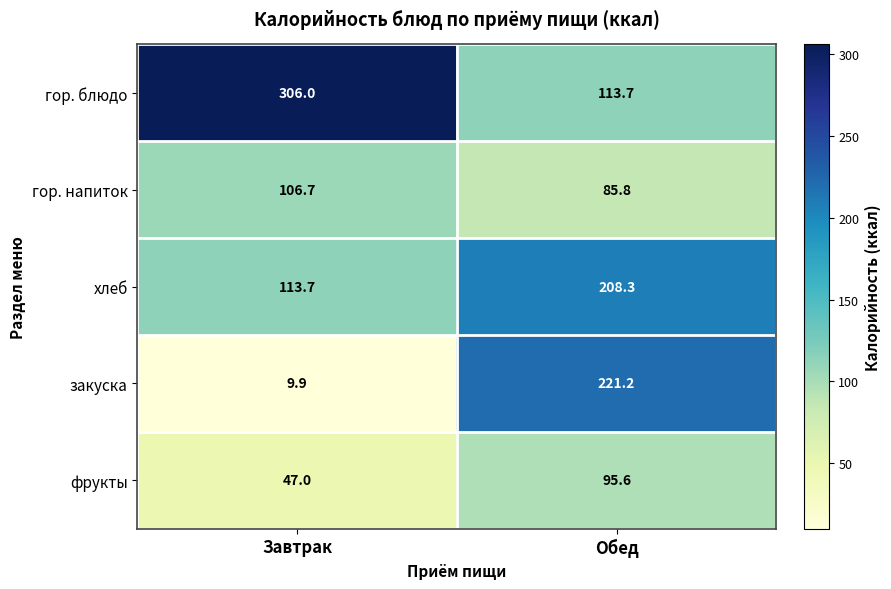

What is the spread (max minus min) of values at Завтрак?

296.1